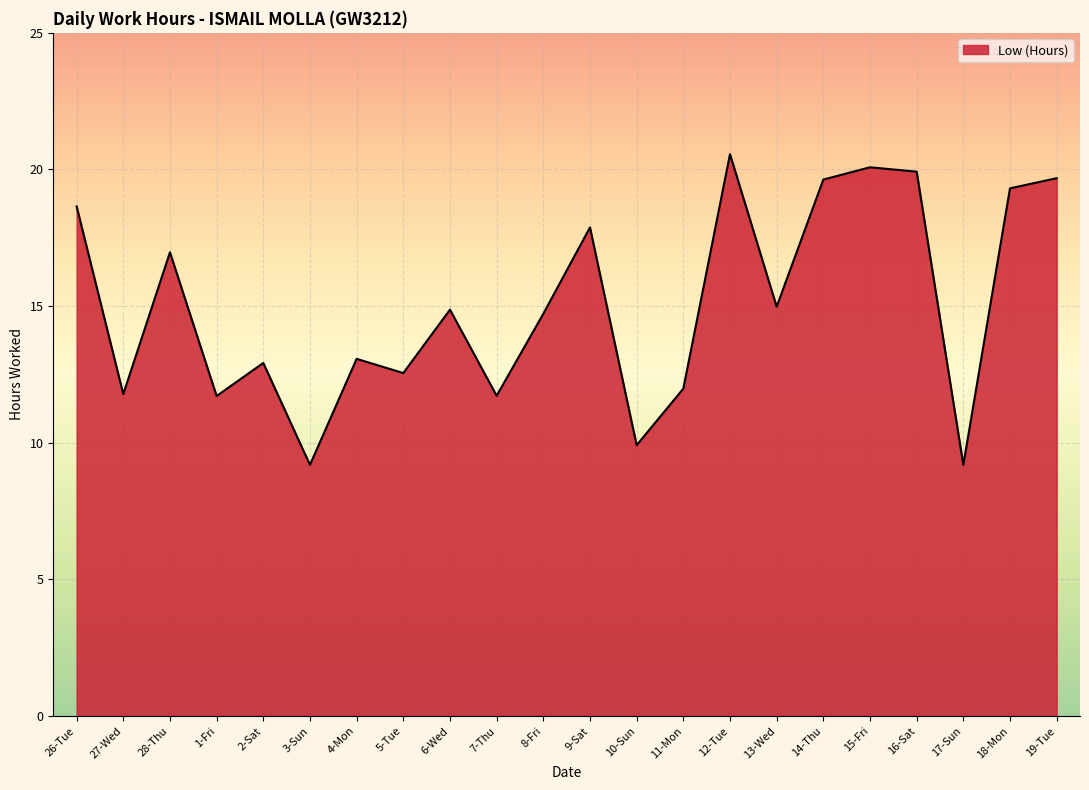

What is the difference between the second highest and second lowest values?

10.9